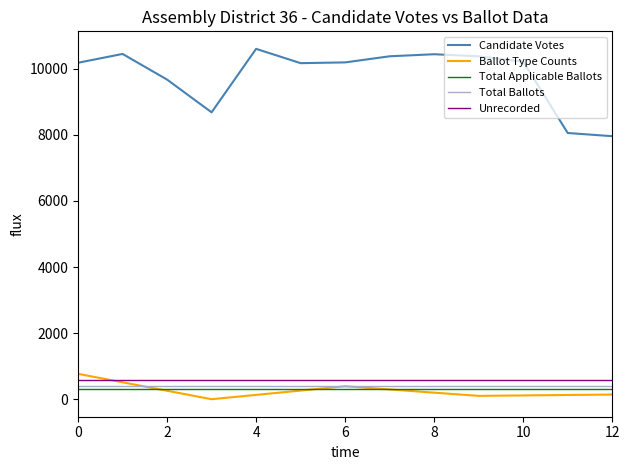

Which series has the largest total across all categories?

Candidate Votes